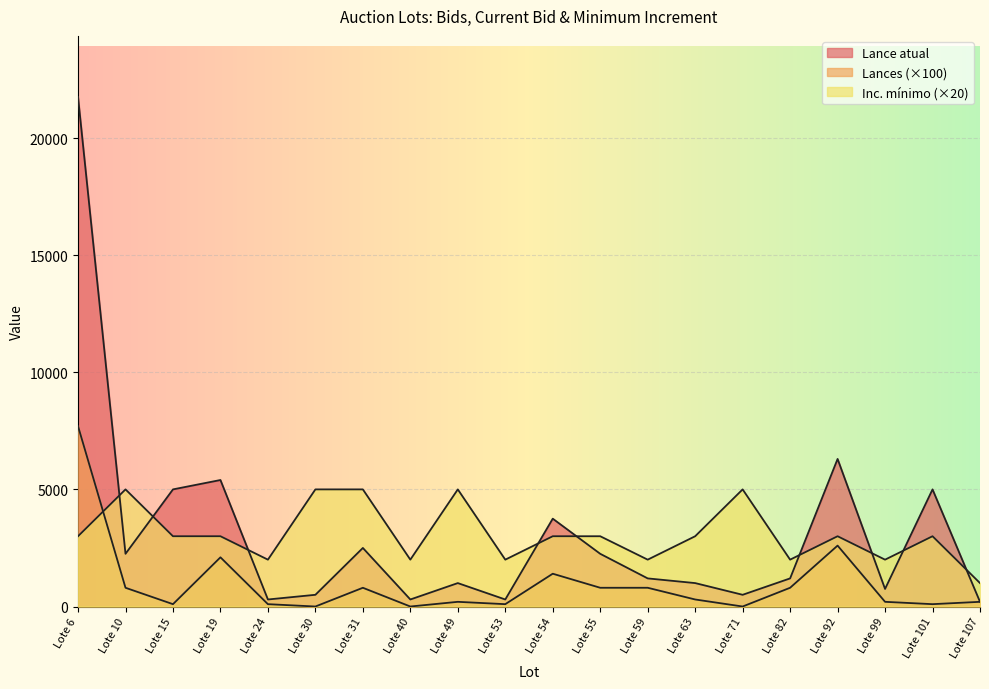

Where is Lance atual nearest to the value 10975?

Lote 92